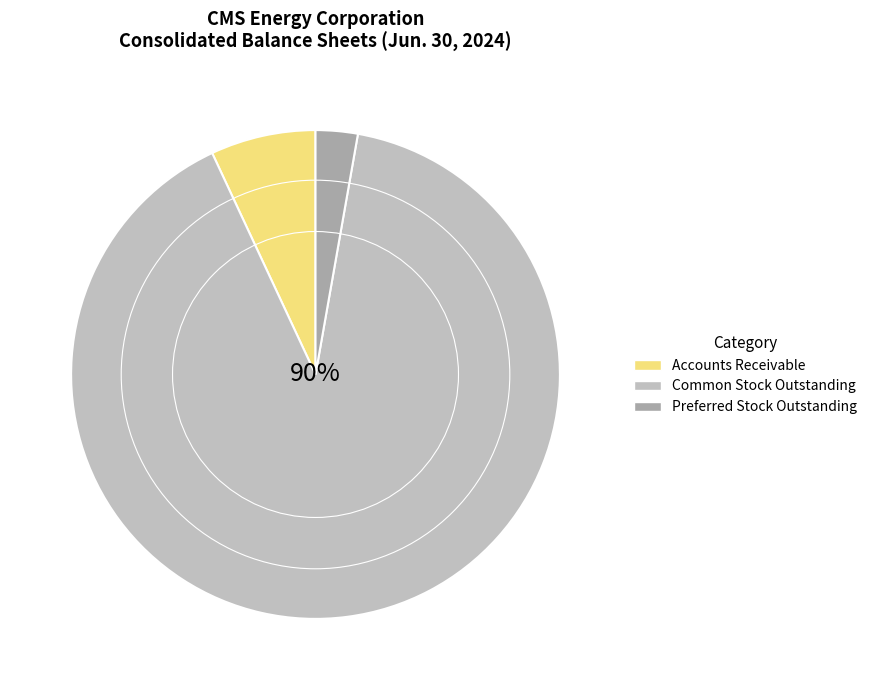

Is it true that Common Stock Outstanding is 99% of the pie?

False